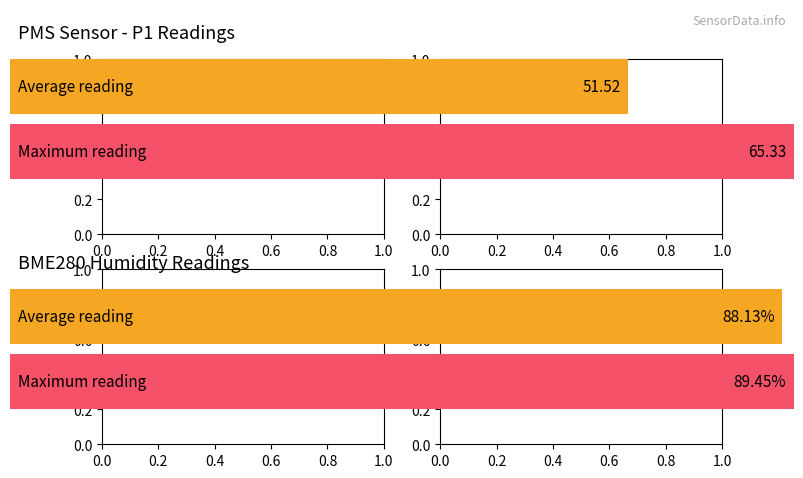

Is it true that PMS_P1 equals 88.2 at 00:35?

False